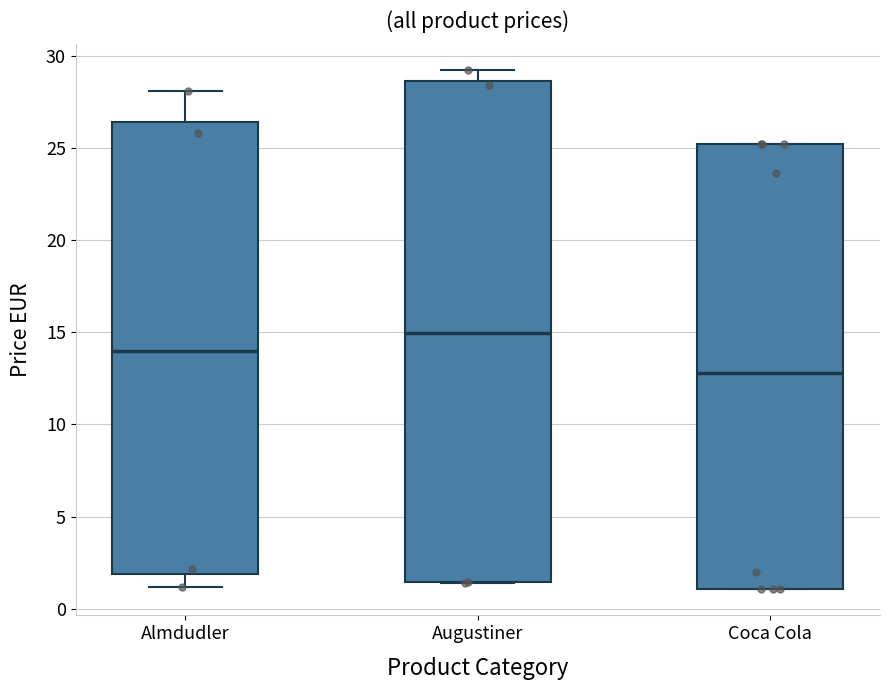

Comparing the boxes themselves (not the whiskers), which one is the tallest?

Augustiner